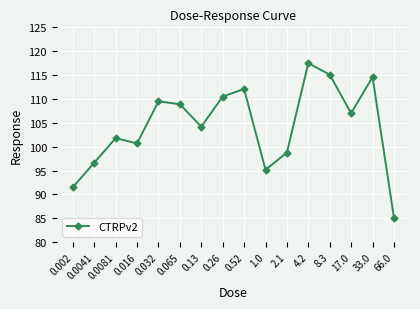

What is the maximum value shown in the chart?

117.5